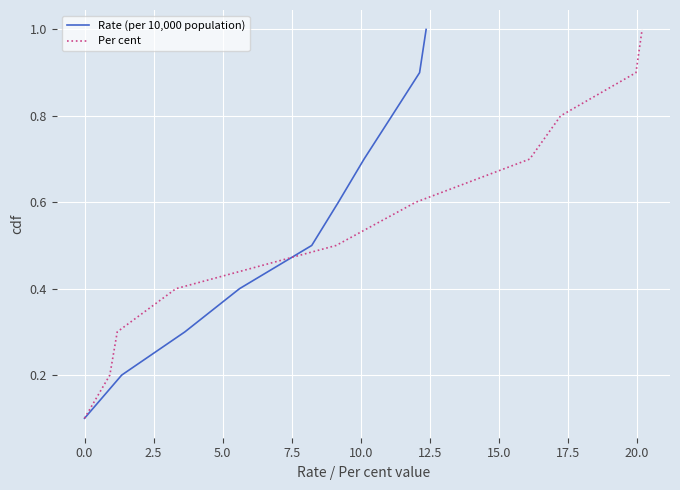

What is the average value of the Rate (per 10,000 population) series?

0.6